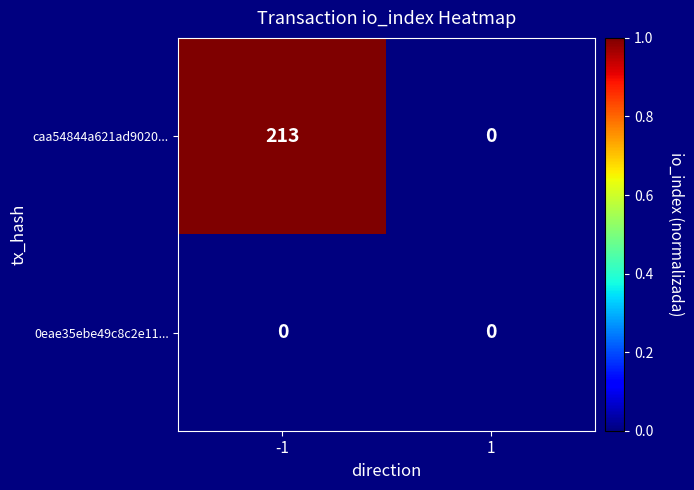

The value of caa54844a621ad9020... at -1 is 213. True or false?

True